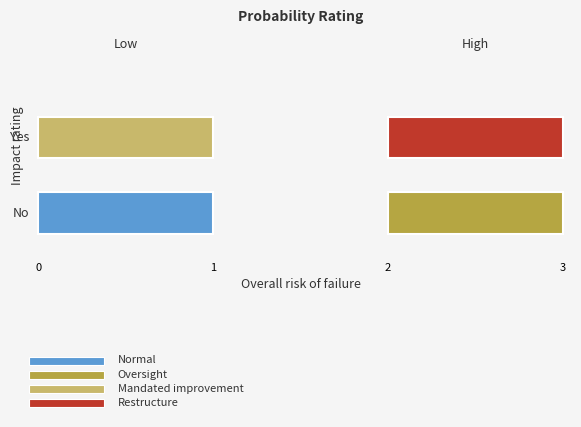

The chart shows a value of 0.0 at yes_0. True or false?

False